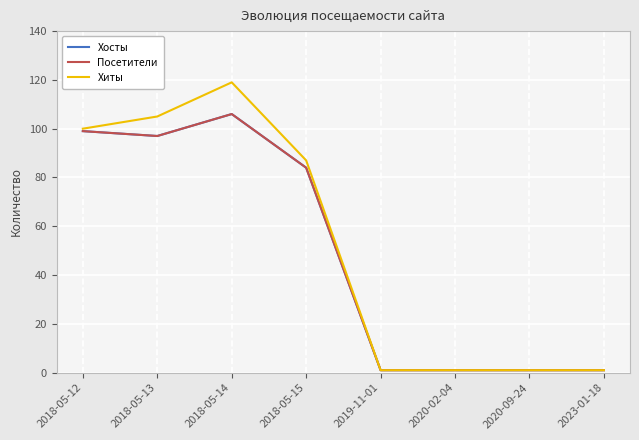

Is it true that Хосты equals 1 at 2020-09-24?

True